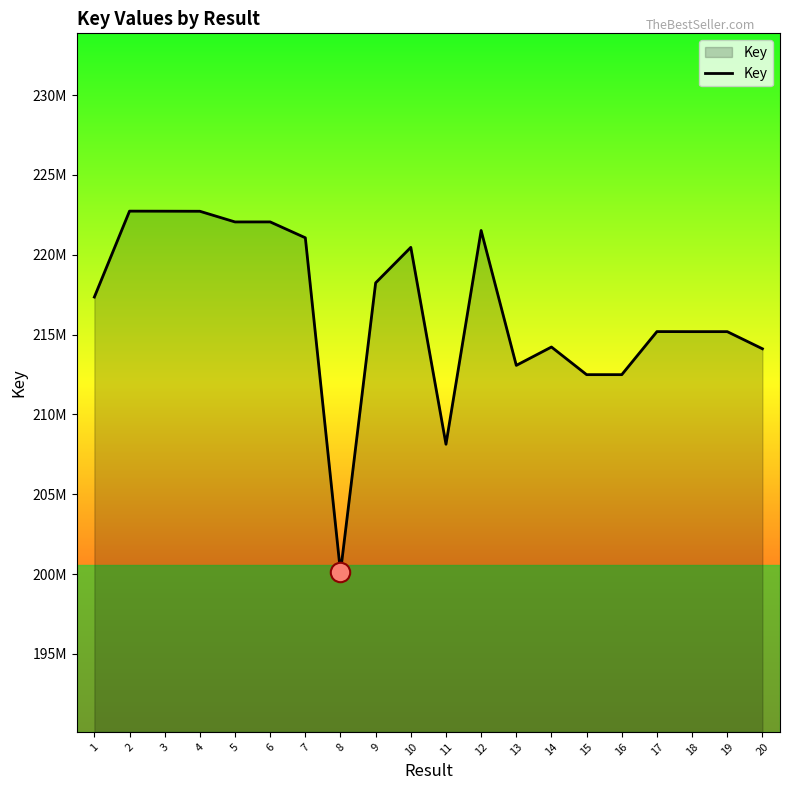

Does the chart display data point markers on the line(s)?

No